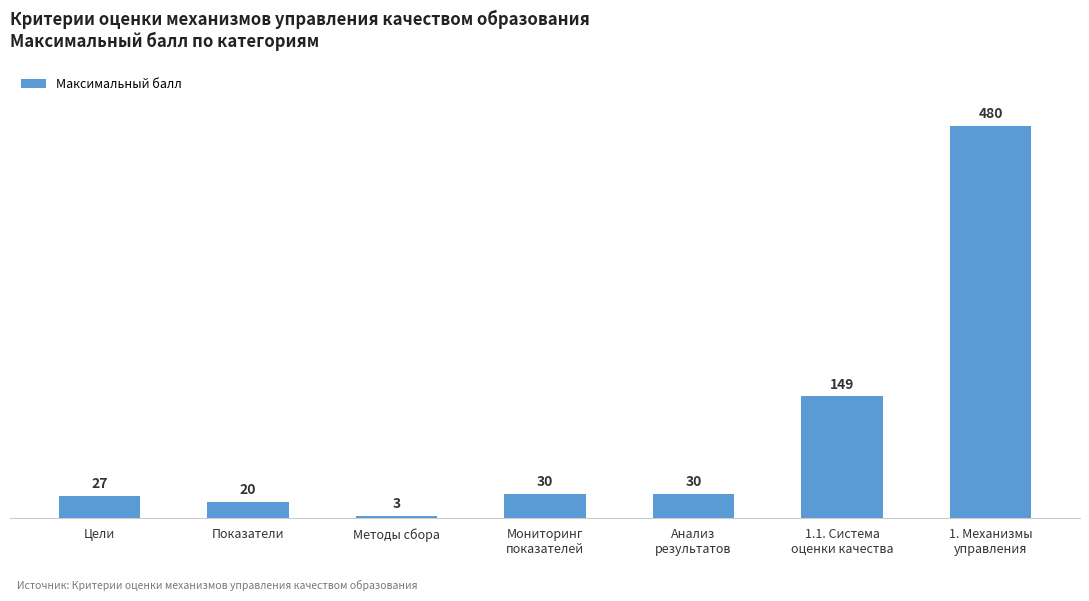

What is the minimum value shown in the chart?

3